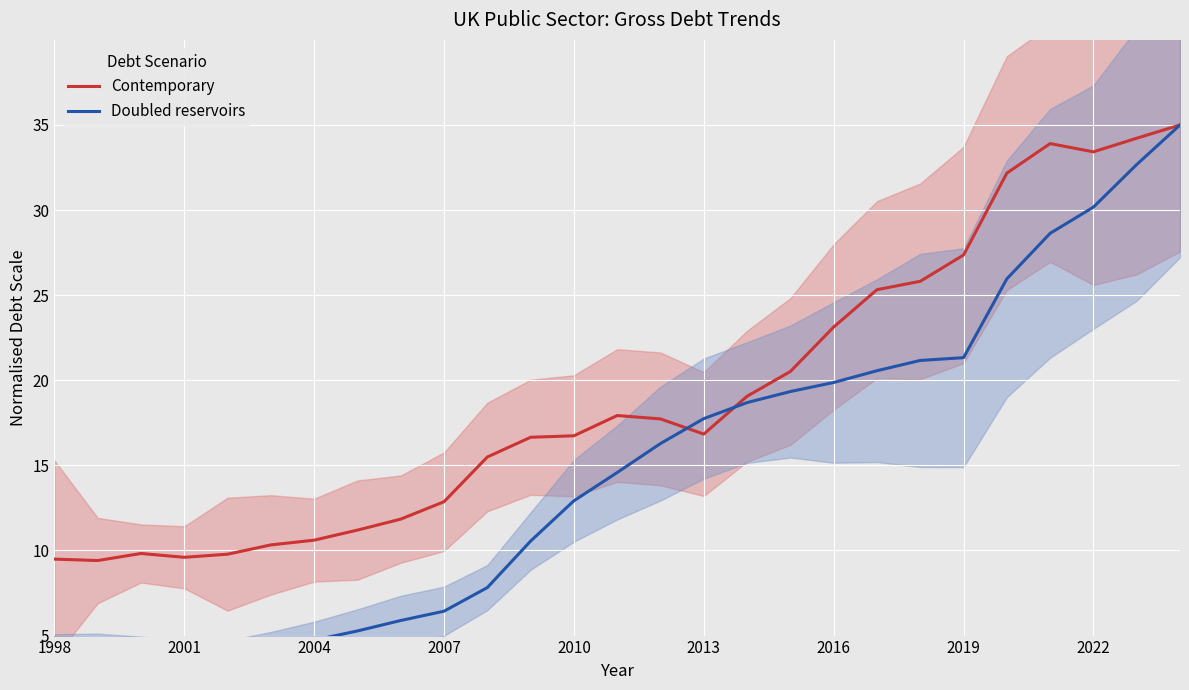

What are all the series names shown in the legend?

Contemporary, Doubled reservoirs